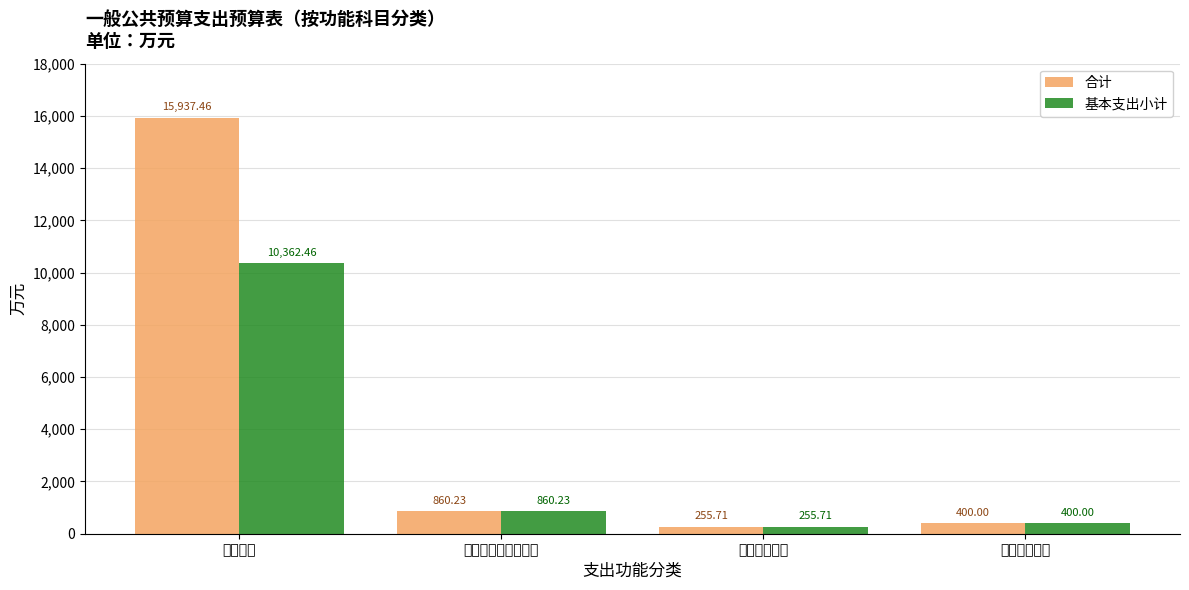

Which category has the lowest value in the 基本支出小计 series?

卫生健康支出